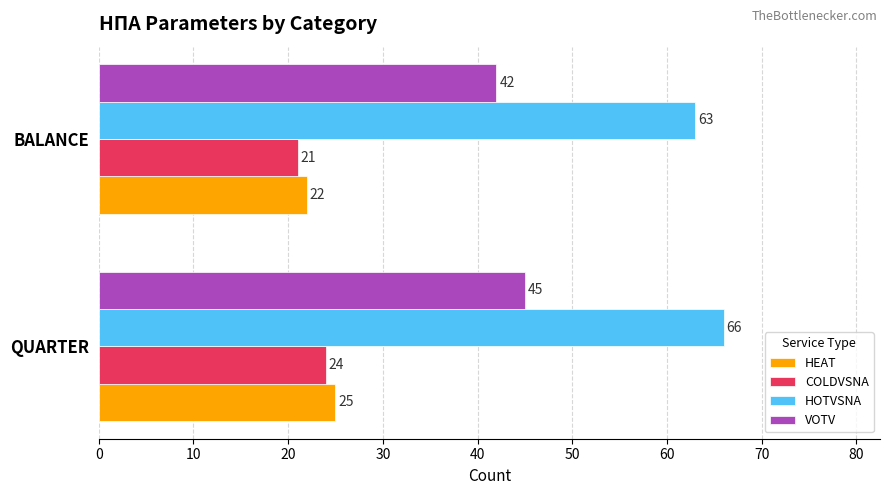

Which category has the lowest value across all series?

BALANCE